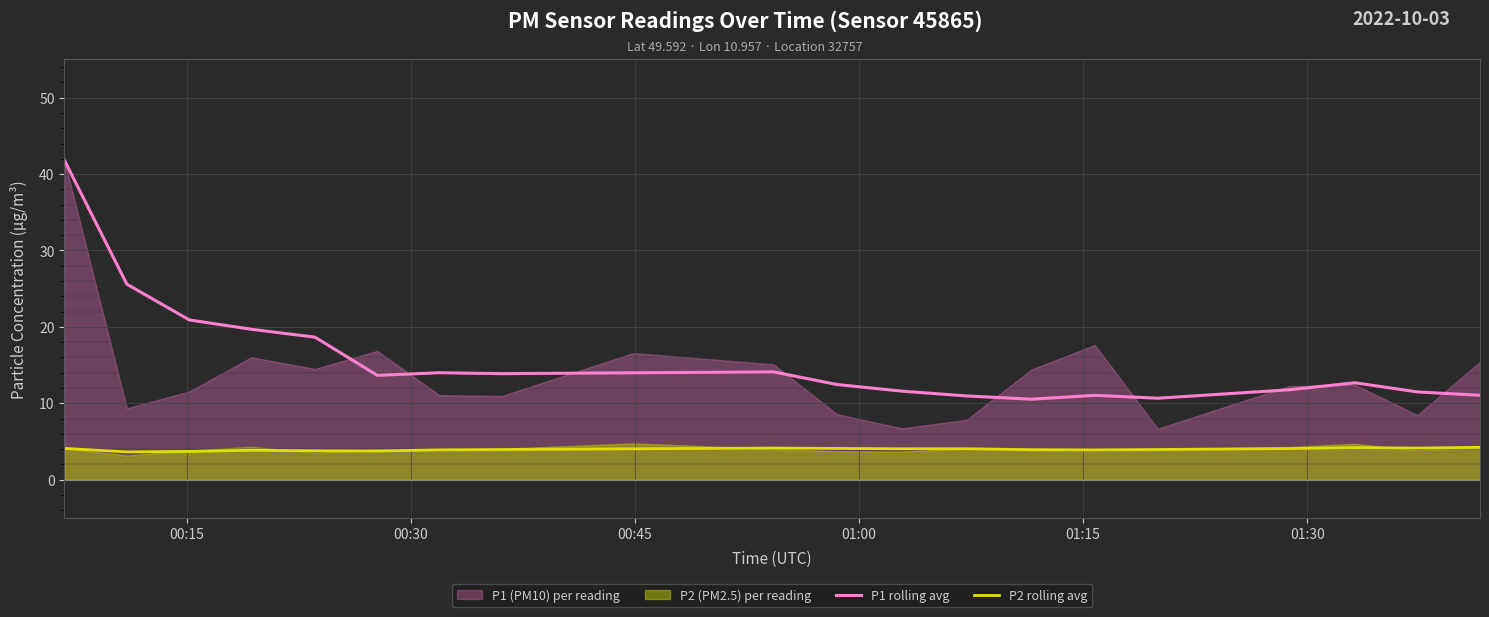

True or false: P2 rolling avg and P1 rolling avg intersect in this chart.

False